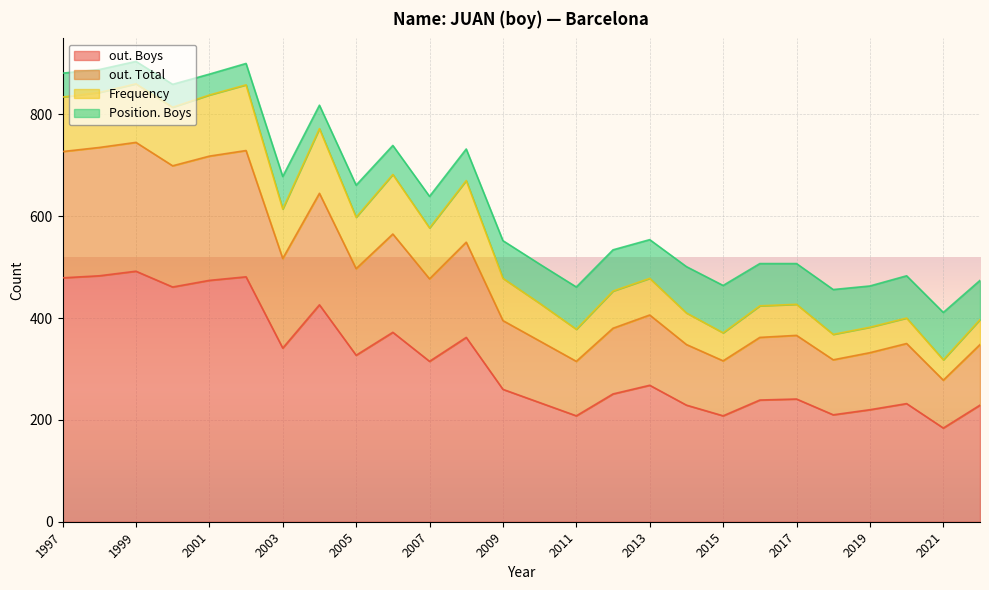

What is the spread (max minus min) of values at 2007?

253